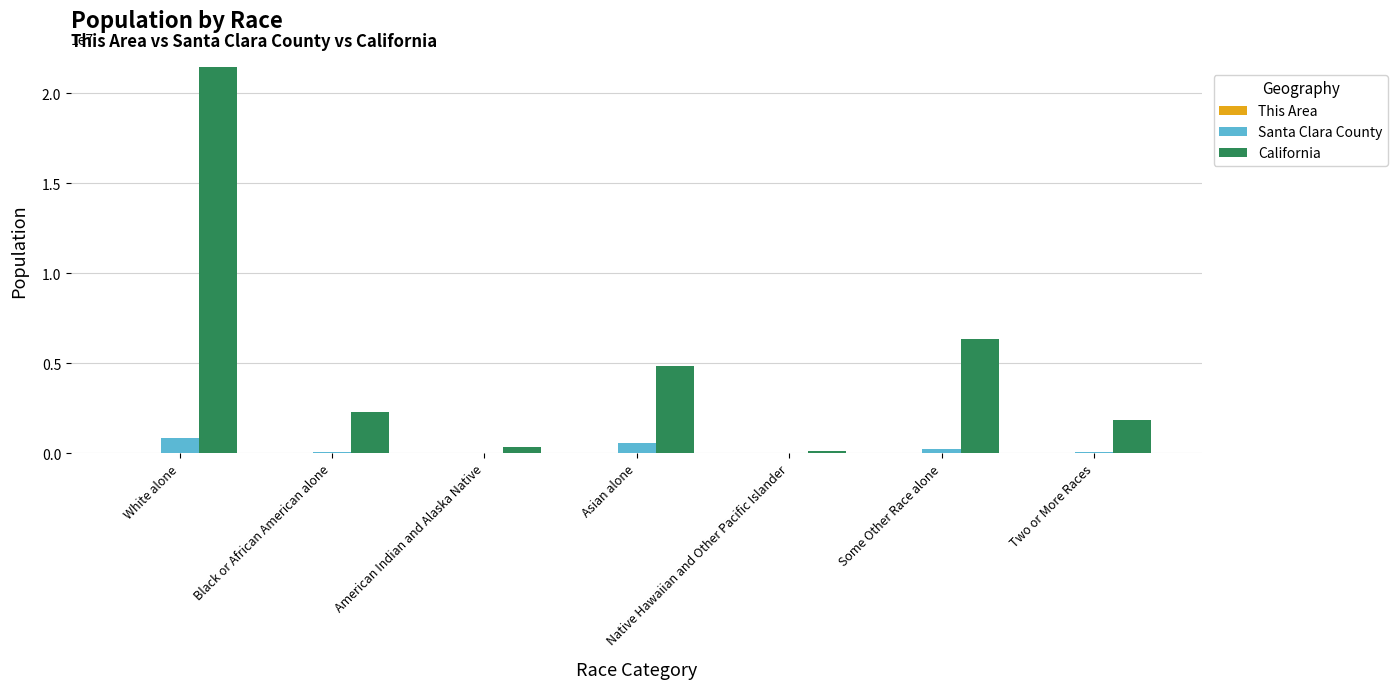

True or false: California has a value of 31198789 at White alone.

False